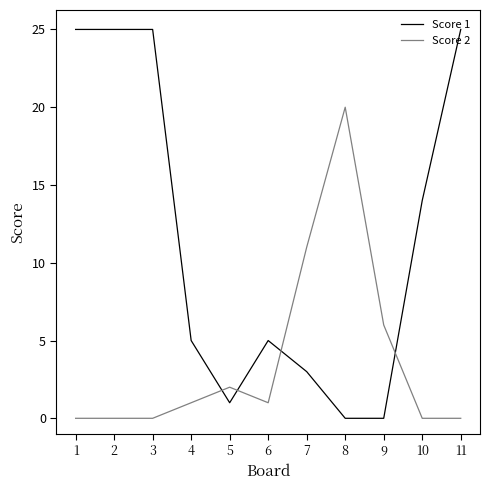

Where do Score 2 and Score 1 first cross each other?

4 and 5